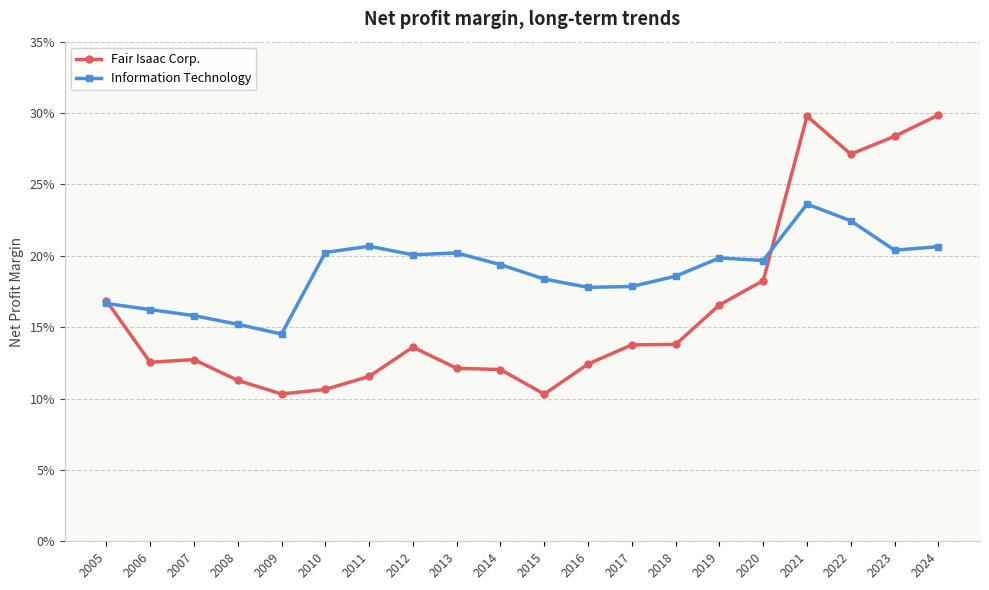

Does the chart have visible grid lines?

Yes